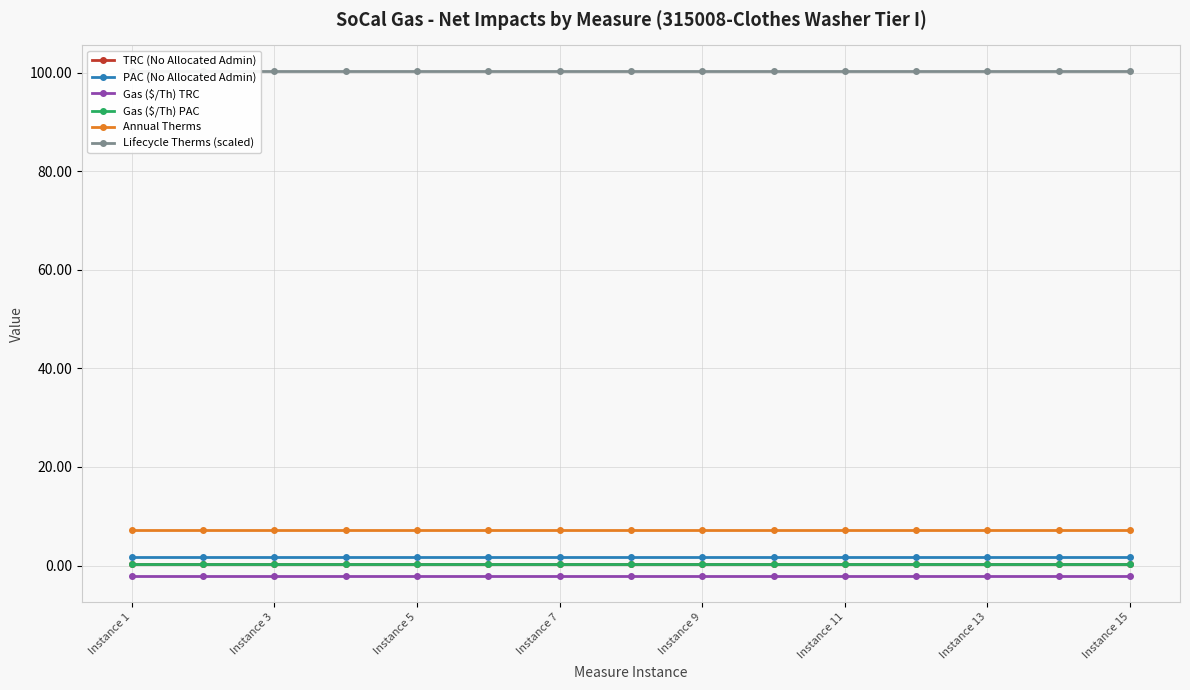

The Gas ($/Th) PAC series shows 0.4 at Instance 1. True or false?

True